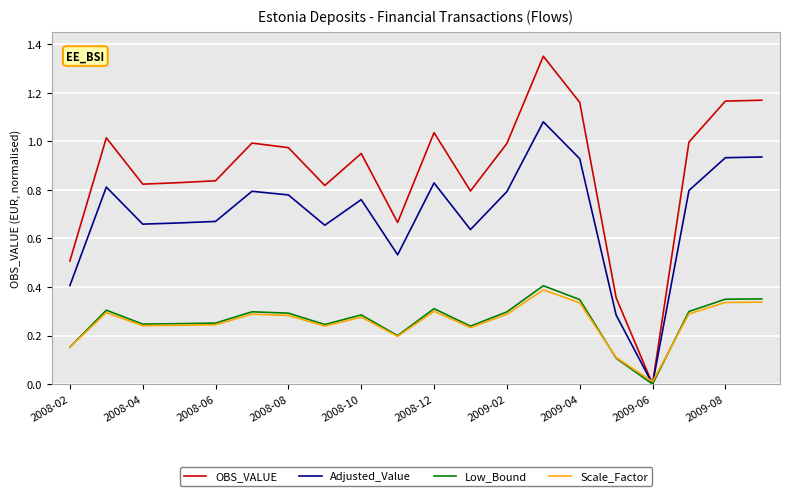

Which series has the largest total across all categories?

OBS_VALUE